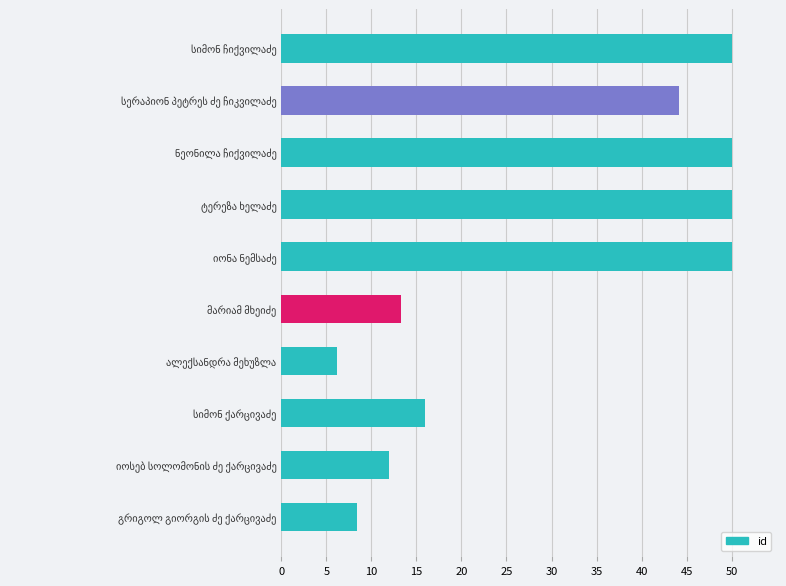

What is the difference between the maximum and minimum values?

43.8